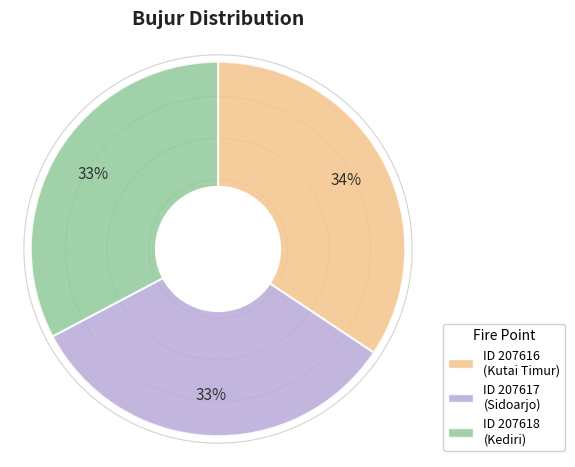

To the nearest percent, what is the average slice percentage?

33%